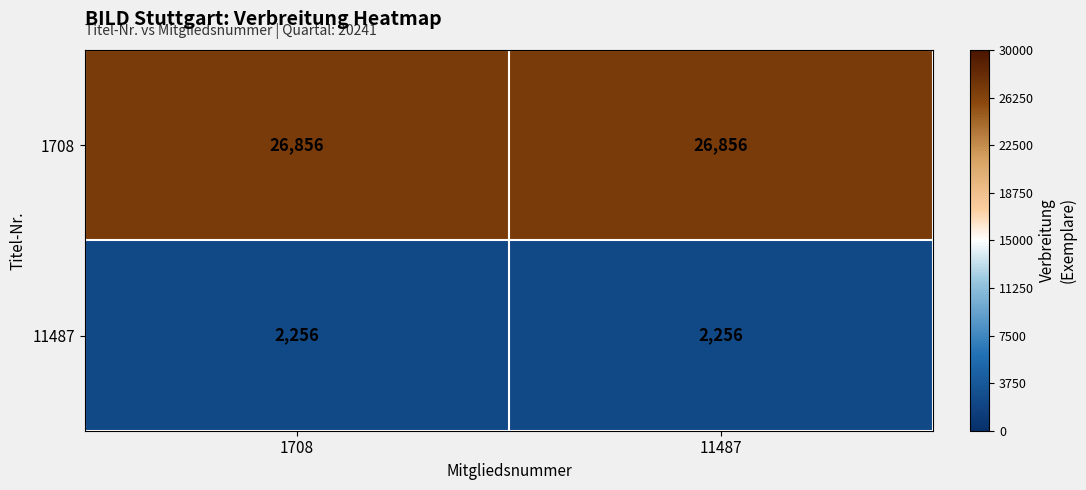

Reading left to right, list all the values displayed in this chart.

1708: 26856	26856
11487: 2256	2256